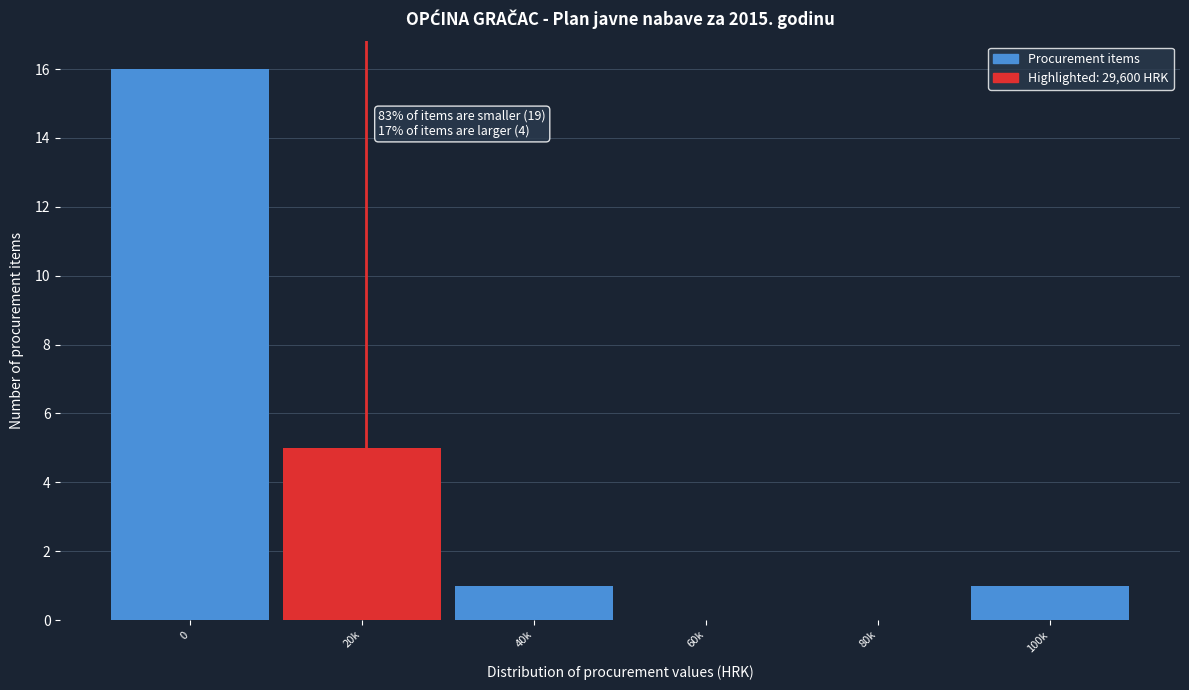

Reading left to right, what are all the values shown in this chart?

0=16	20k=5	40k=1	60k=0	80k=0	100k=1